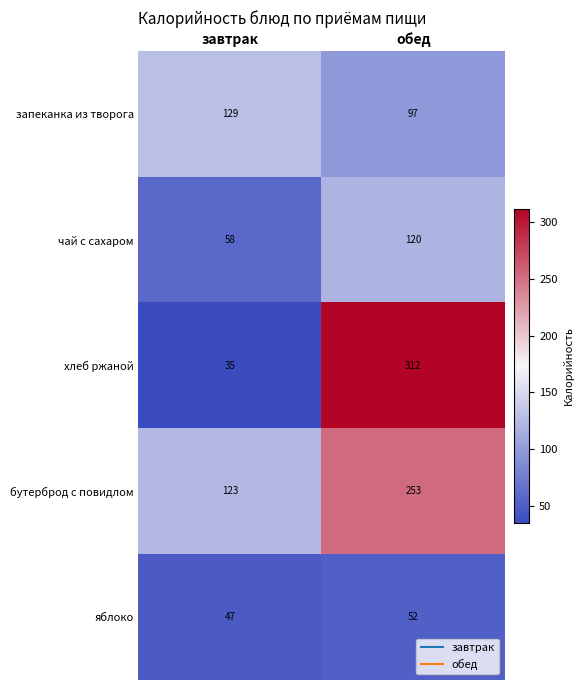

At which label is яблоко closest to 49?

завтрак